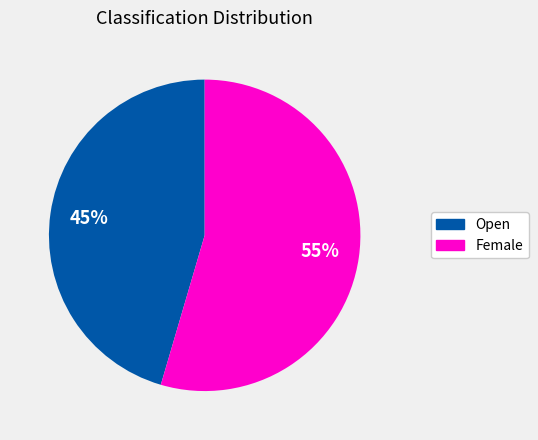

To the nearest percent, what is the average slice percentage?

50%